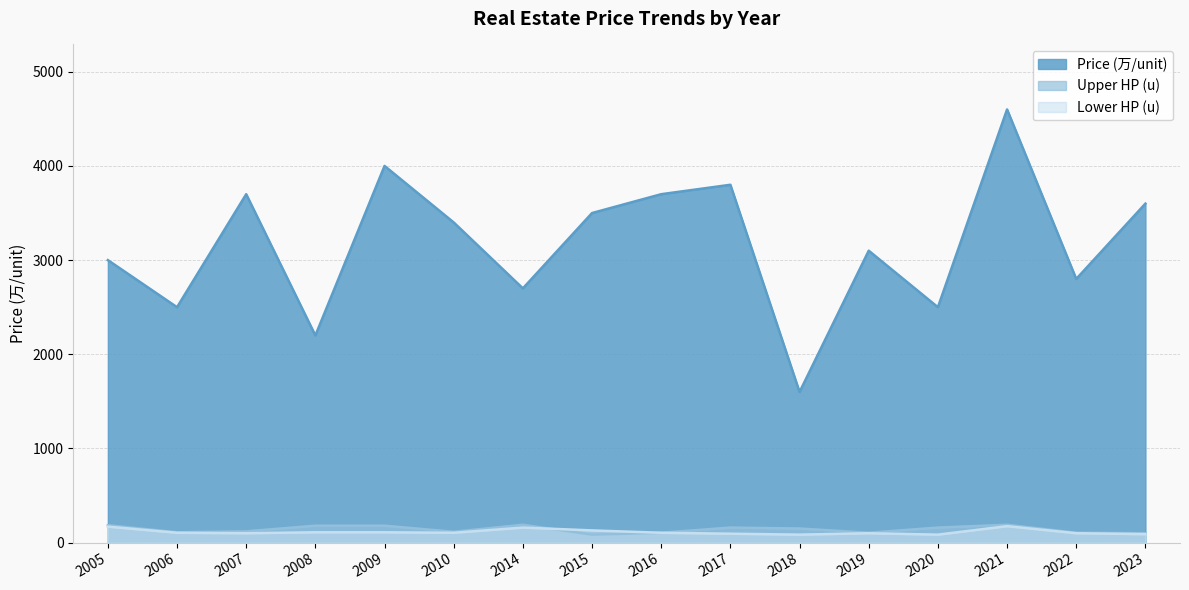

What is the value of the Price (万/unit) point at the 13th from the left?

2500